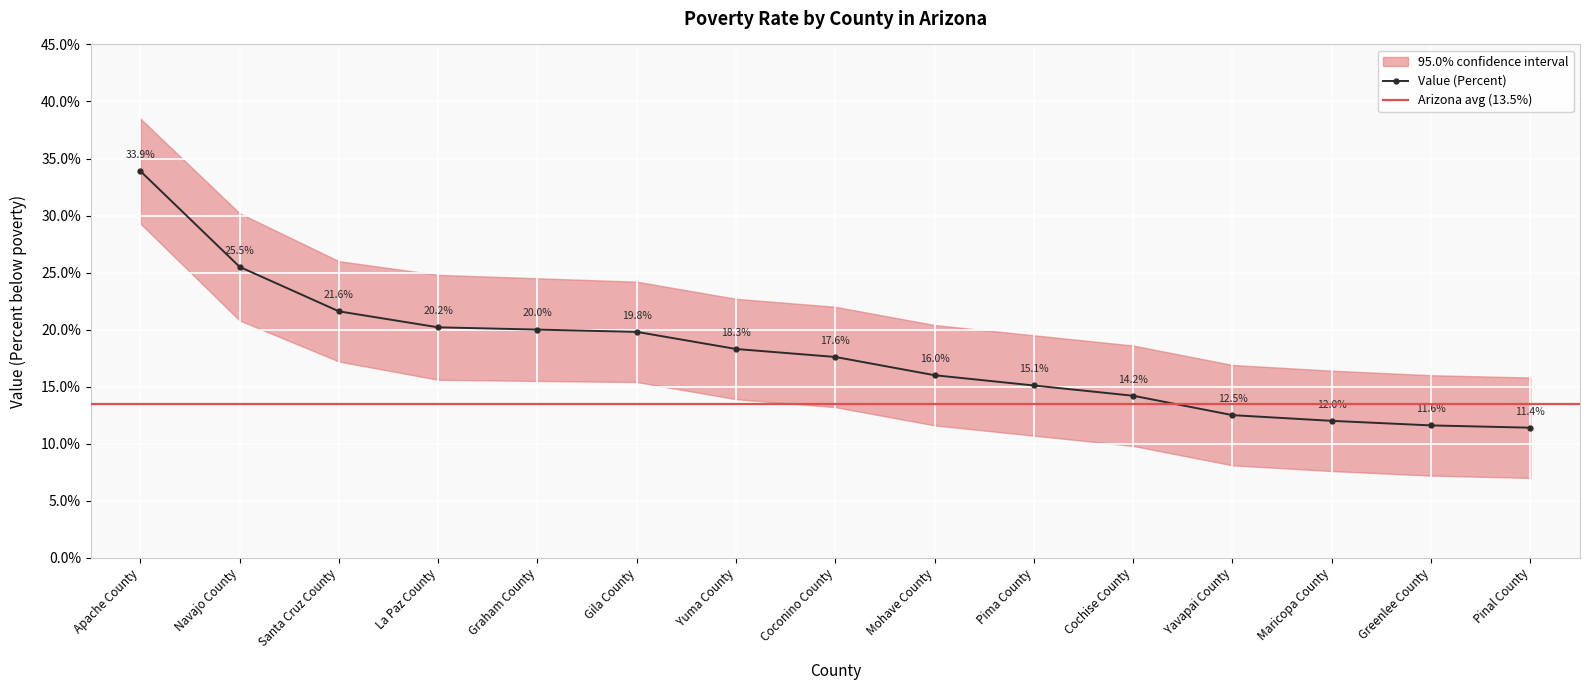

How many categories are shown in the chart?

15